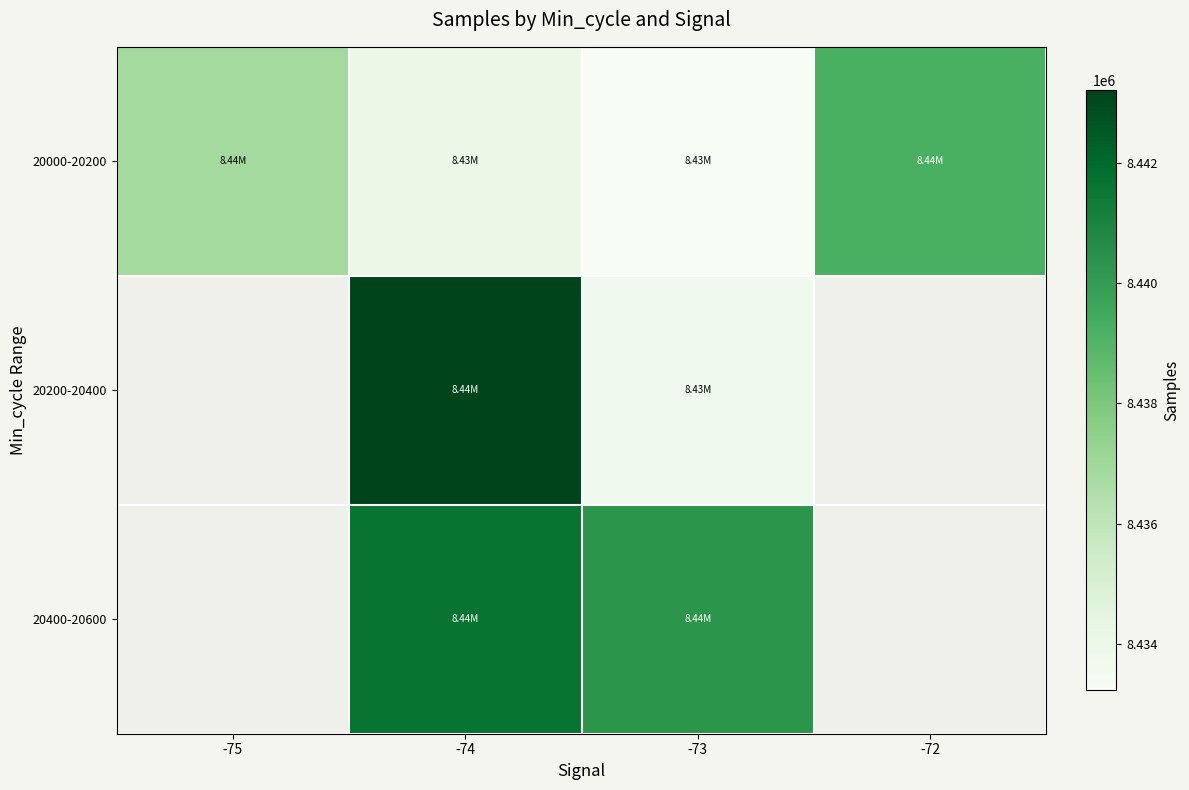

Which series changed the most between -74 and -73?

20200-20400